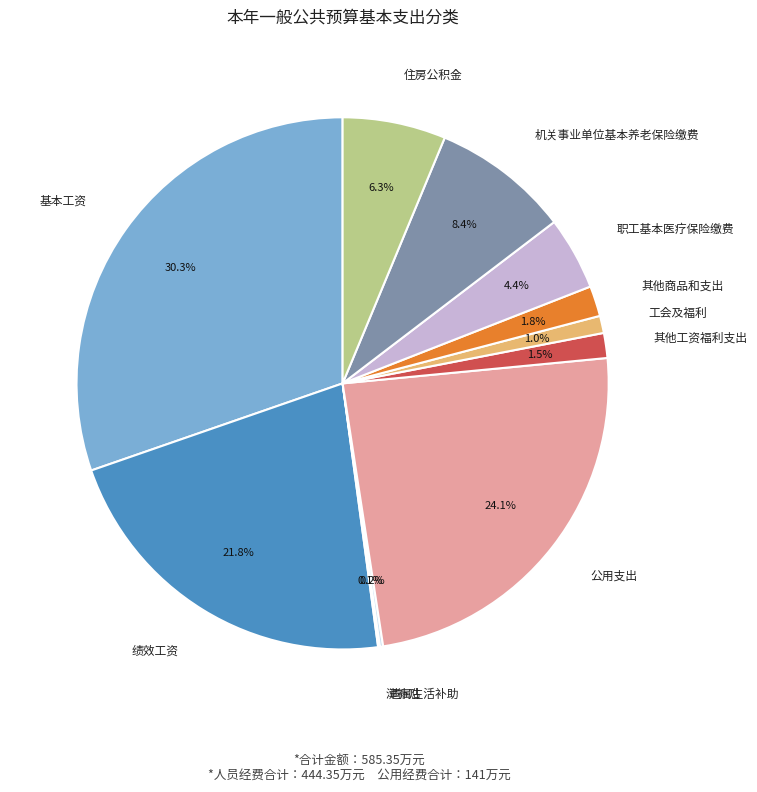

What is the ratio of the value at 公用支出 to the value at 基本工资?

0.8